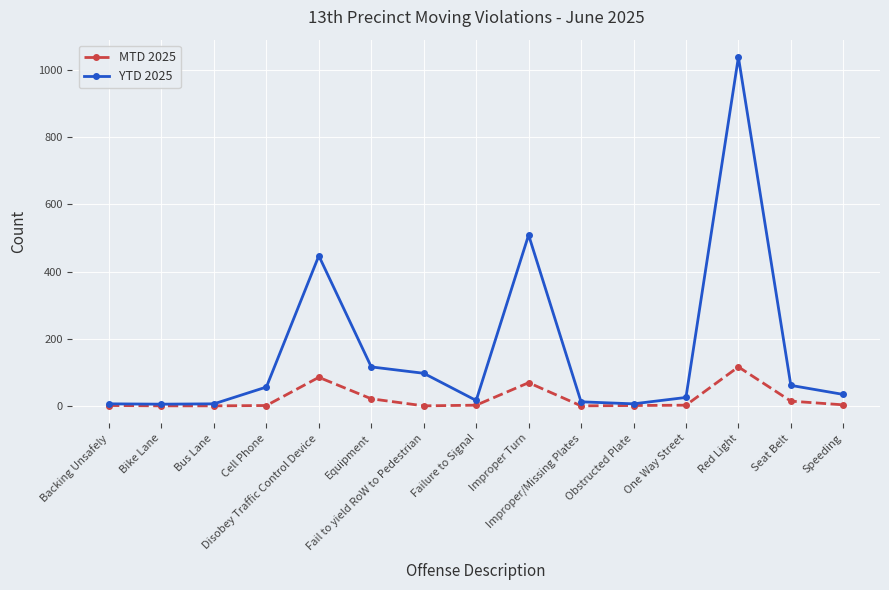

At how many categories does at least one series exceed 257?

3